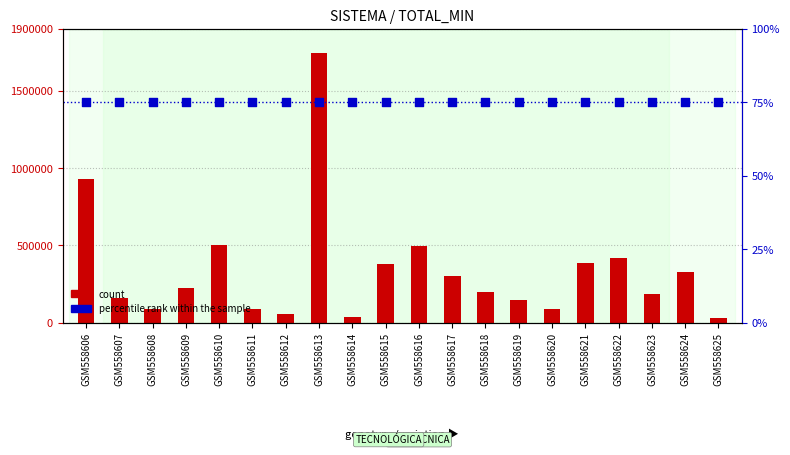

What is the total value across all series at GSM558606?

928579